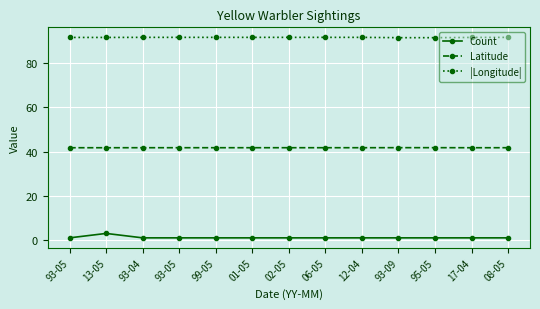

What is the label of the 6th point from the right?

06-05